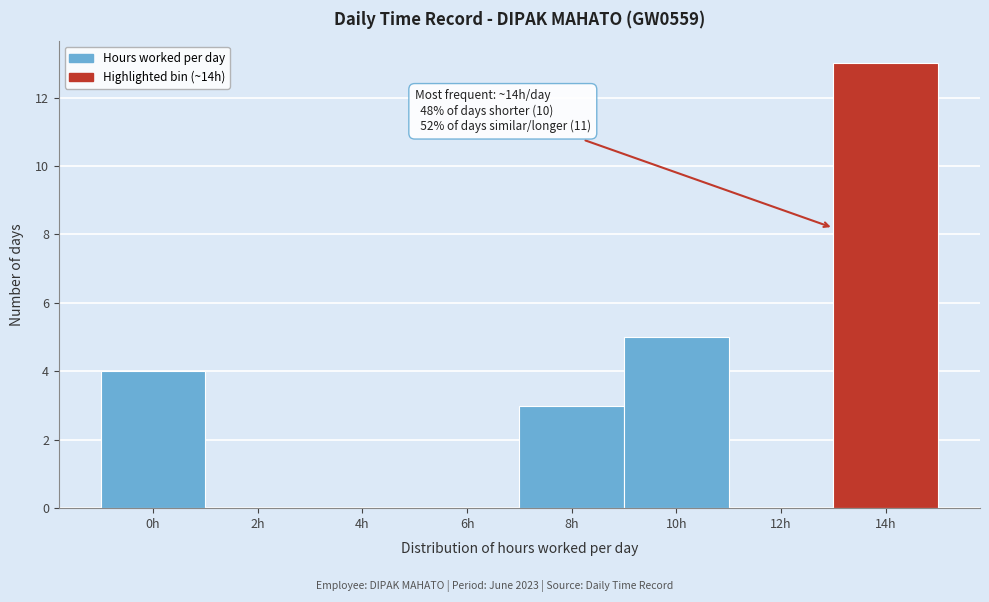

Reading right to left, list all the values displayed in this chart.

14h=13	12h=0	10h=5	8h=3	6h=0	4h=0	2h=0	0h=4